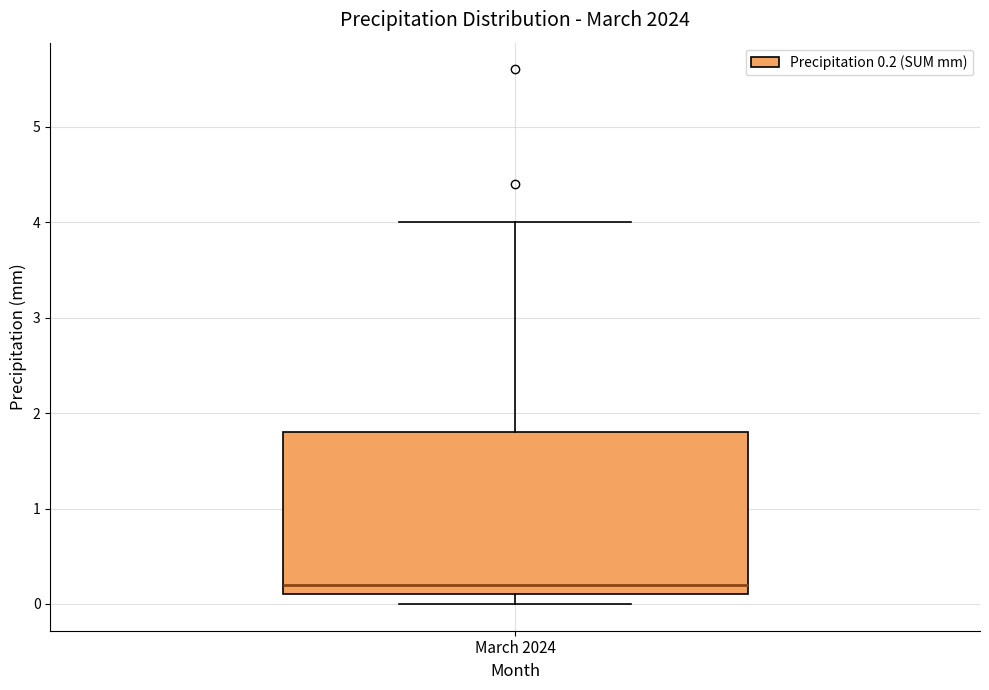

Transcribe this box plot: give where the median line is, the range the box spans, and where the two whiskers end, as read against the y-axis. The values are not printed on the chart, so give them approximately, as read against the axis.

median 0.2, box 0.1 to 1.8, whiskers 0.0 to 4.0